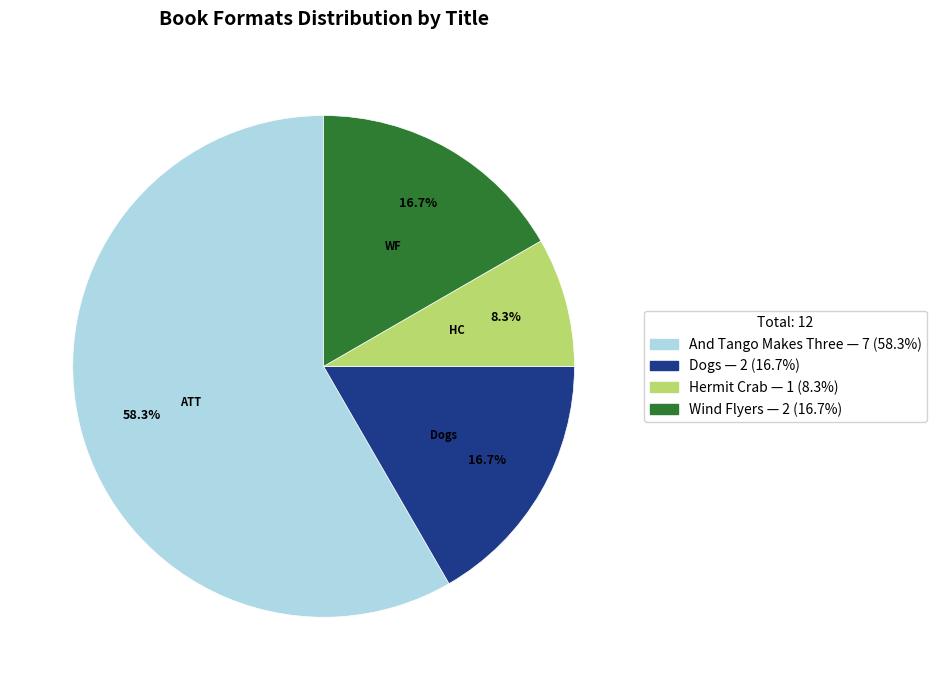

Does any single category account for the majority?

Yes